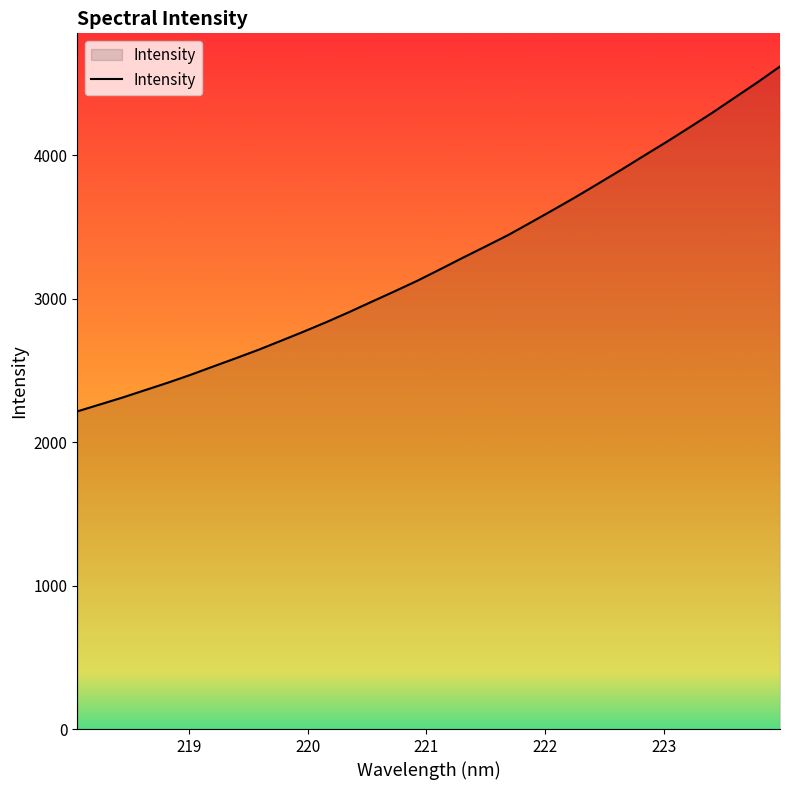

What is the maximum value shown in the chart?

4618.5